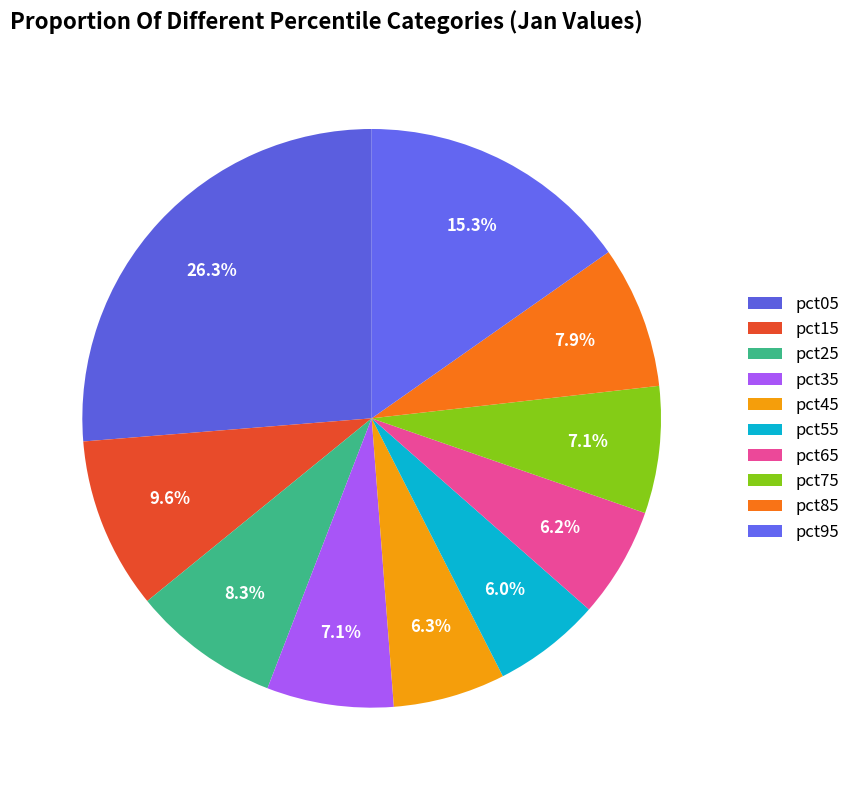

Does pct85 represent more than half of the total?

No